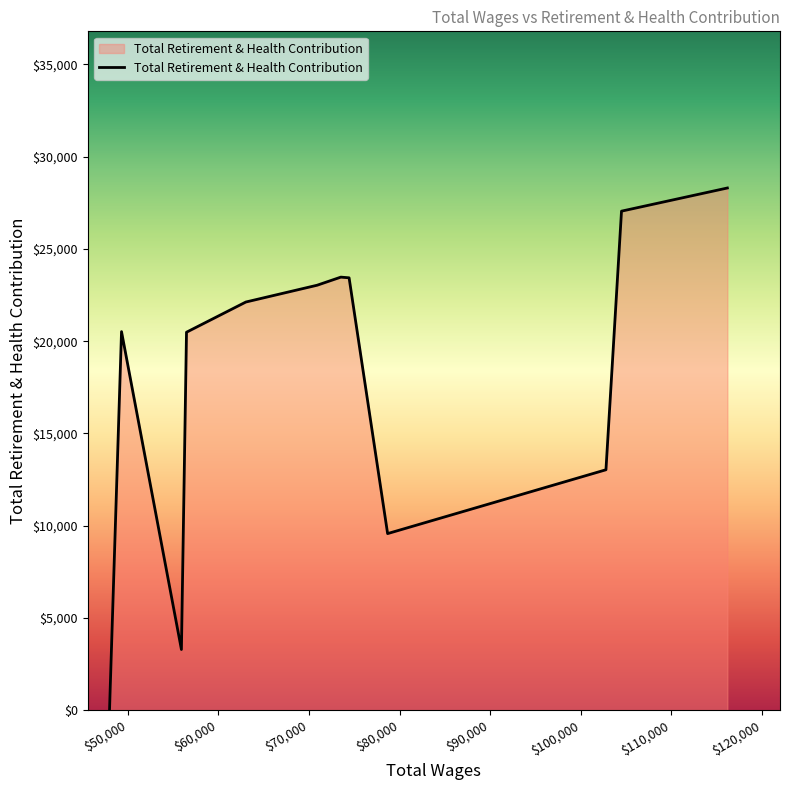

Does the chart display data point markers on the line(s)?

No